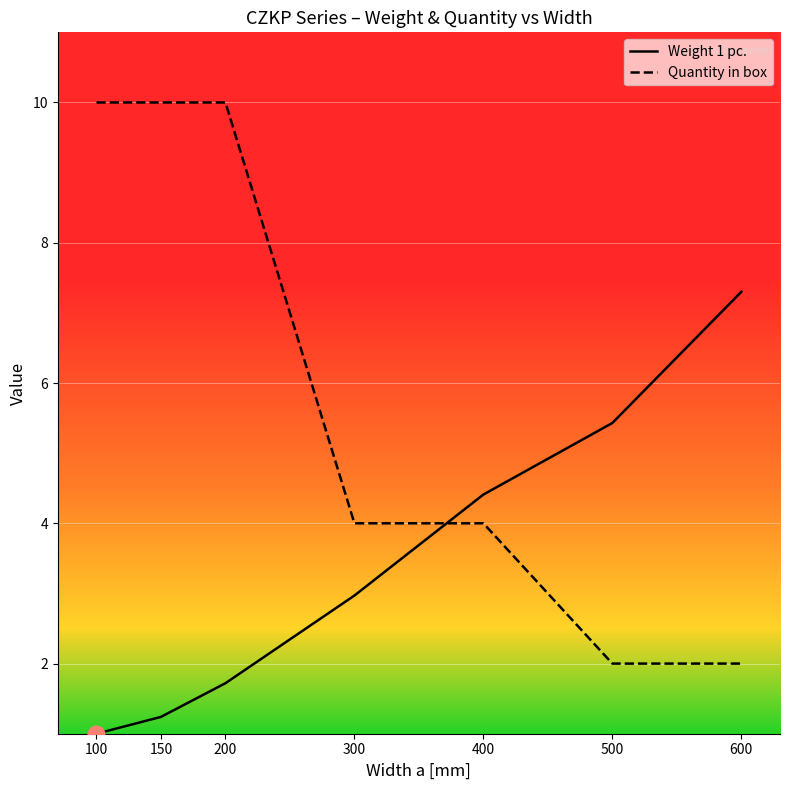

True or false: Weight 1 pc. has more than 0 interior local peaks.

False